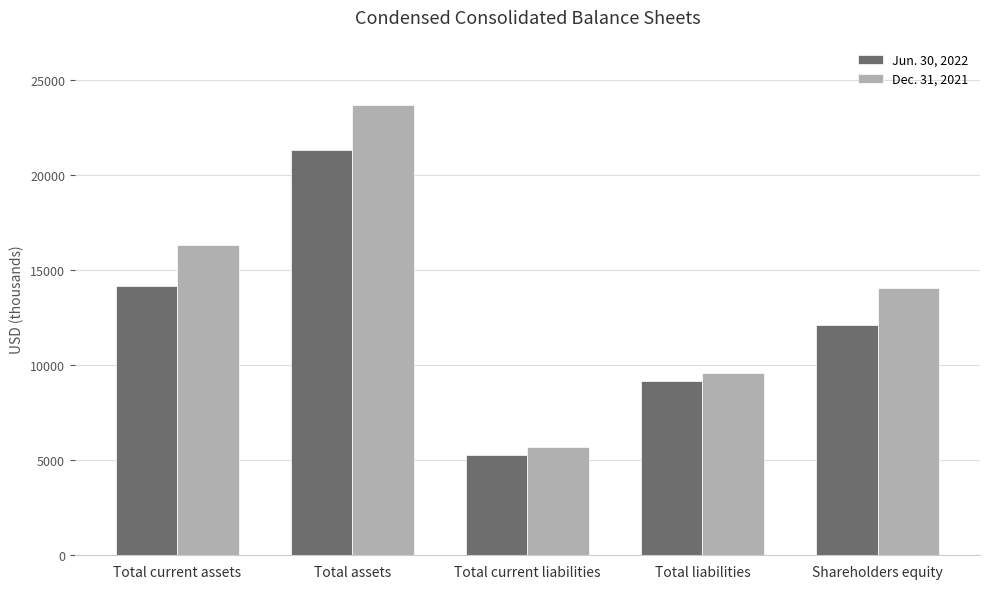

Which category has the lowest value across all series?

Total current liabilities